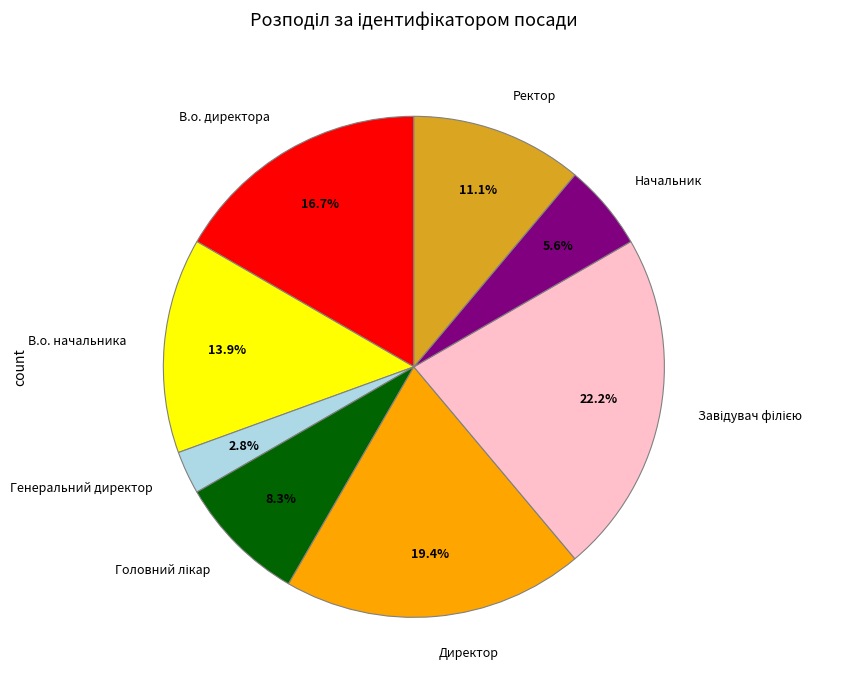

Which has a higher value, В.о. начальника or В.о. директора?

В.о. директора